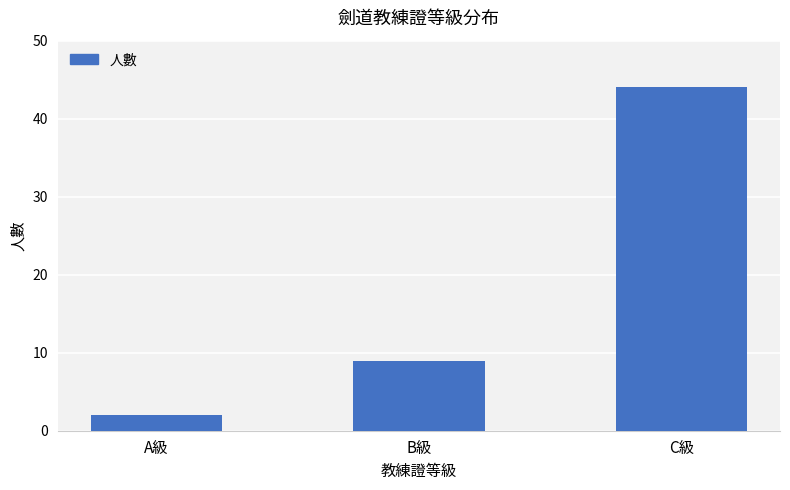

How many values are between 2 and 44?

3